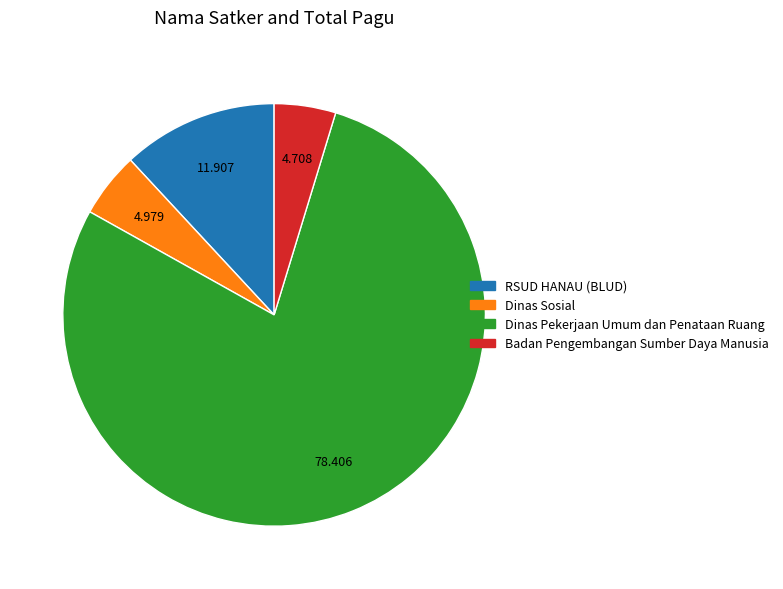

Which category has the biggest portion of the pie?

Dinas Pekerjaan Umum dan Penataan Ruang